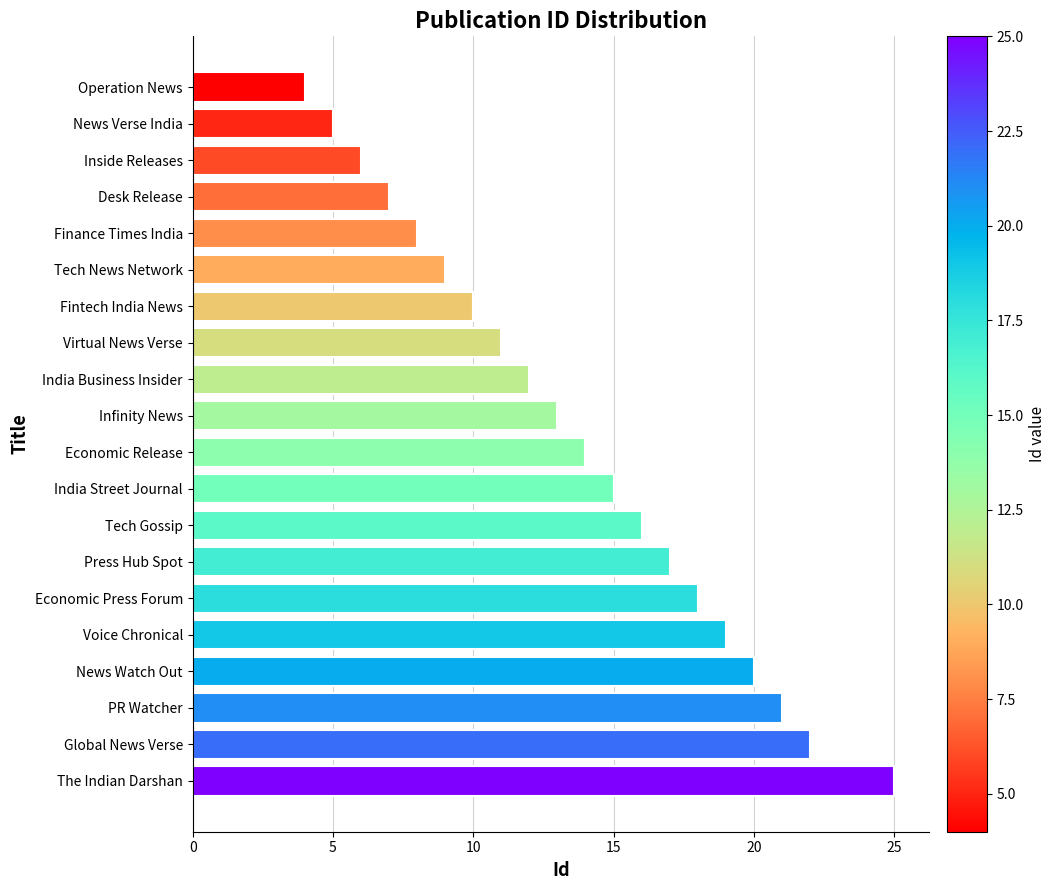

What is the label of the 9th bar from the bottom?

India Street Journal